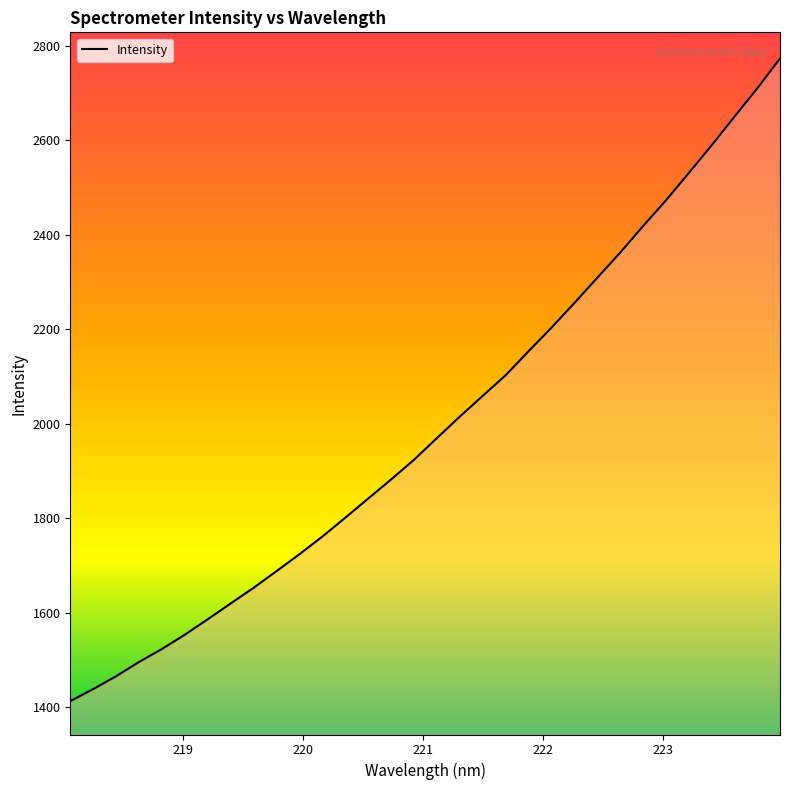

What is the smallest value displayed?

1412.5